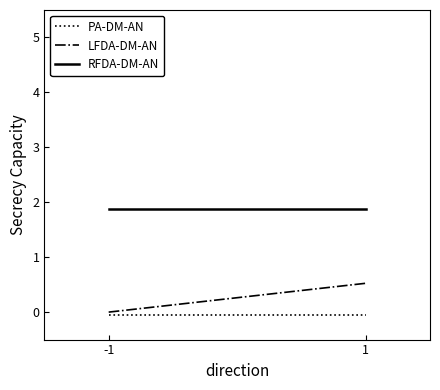

What is the average value of the LFDA-DM-AN series?

0.3